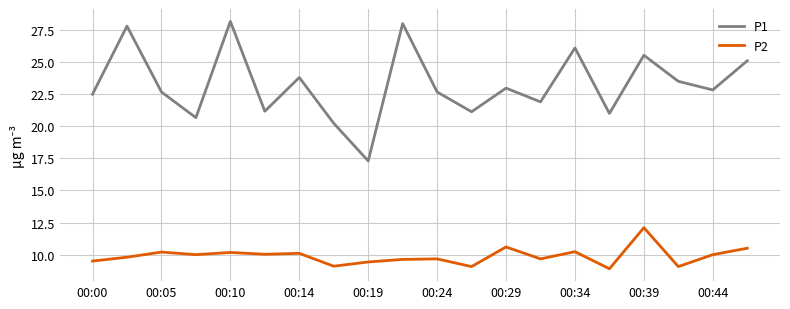

Rank the series by their average value, from lowest to highest.

P2, P1